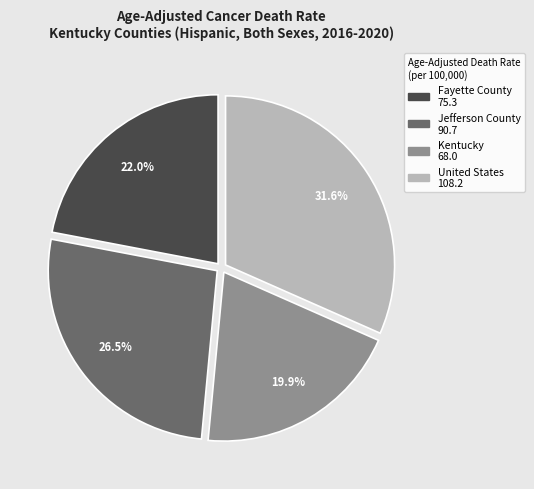

What is the ratio of the value at United States to the value at Fayette County?

1.4